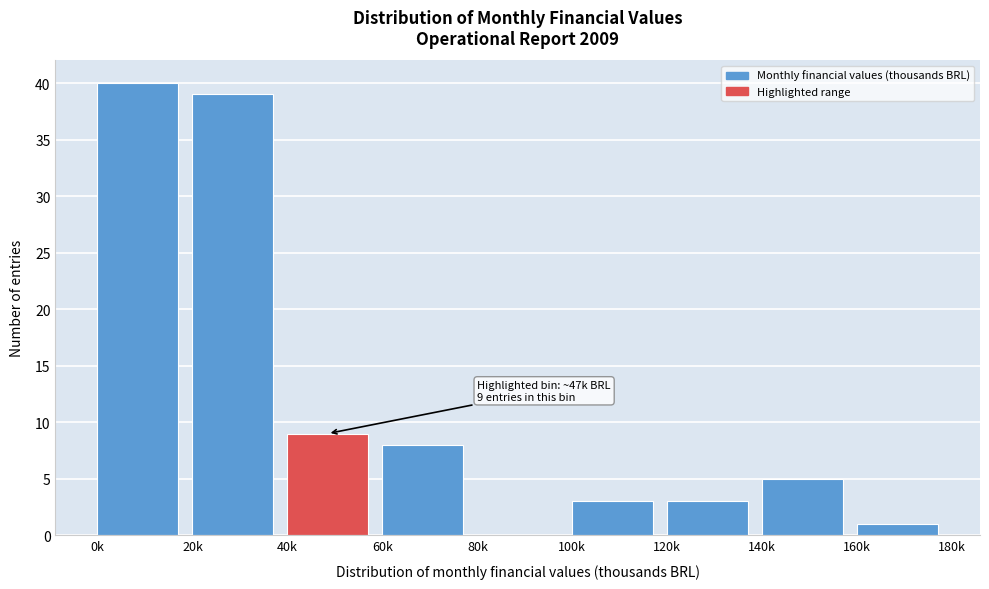

Reading right to left, transcribe all the data shown in this chart.

160k=1	140k=5	120k=3	100k=3	80k=0	60k=8	40k=9	20k=39	0k=40